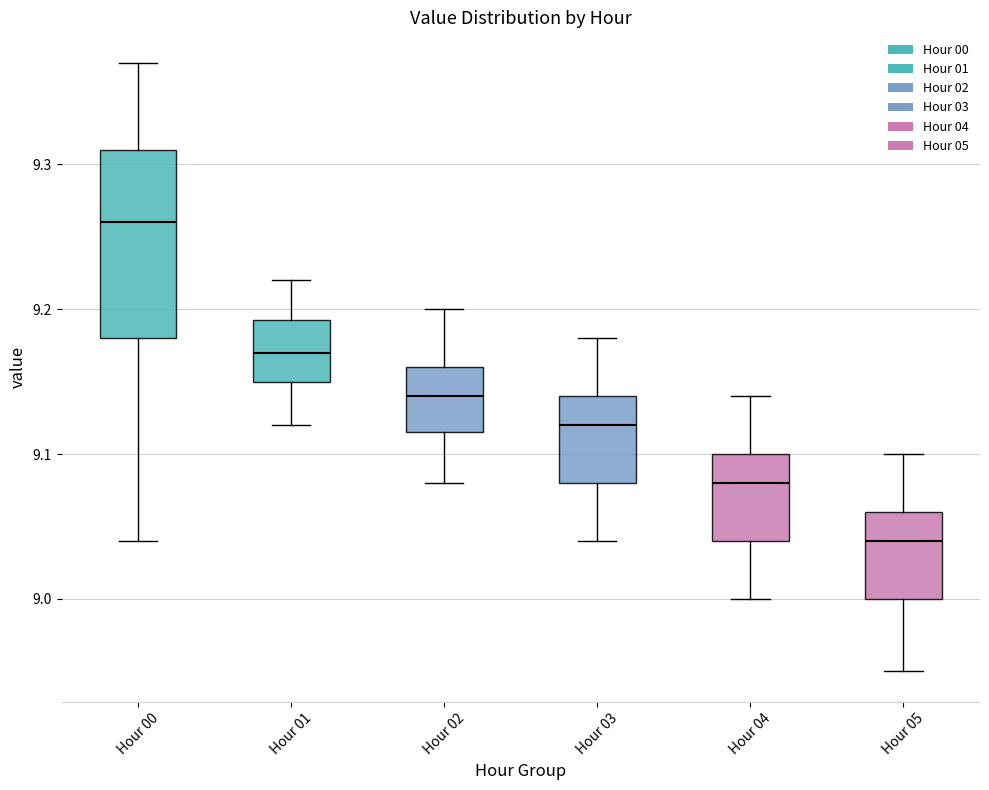

Reading left to right, transcribe this box plot: for each box, give where its median line is, the range the box spans, and where its two whiskers end, as read against the y-axis. The values are not printed on the chart, so give them approximately, as read against the axis.

Hour 00: median 9.26, box 9.18 to 9.31, whiskers 9.04 to 9.37
Hour 01: median 9.17, box 9.15 to 9.19, whiskers 9.12 to 9.22
Hour 02: median 9.14, box 9.12 to 9.16, whiskers 9.08 to 9.20
Hour 03: median 9.12, box 9.08 to 9.14, whiskers 9.04 to 9.18
Hour 04: median 9.08, box 9.04 to 9.10, whiskers 9.00 to 9.14
Hour 05: median 9.04, box 9.00 to 9.06, whiskers 8.95 to 9.10